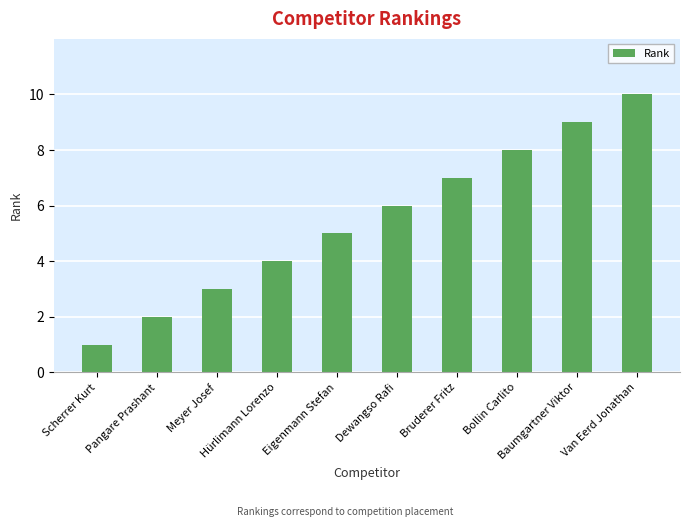

Are the bars grouped side by side (vs. stacked)?

No